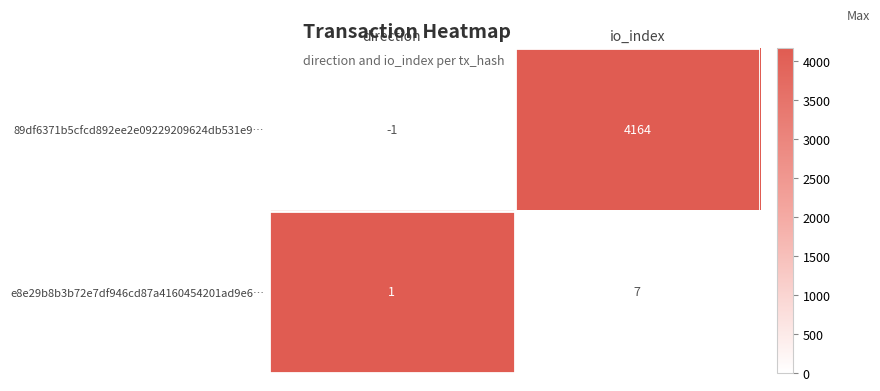

Which series has the largest range (max minus min)?

89df6371b5cfcd892ee2e09229209624db531e9…